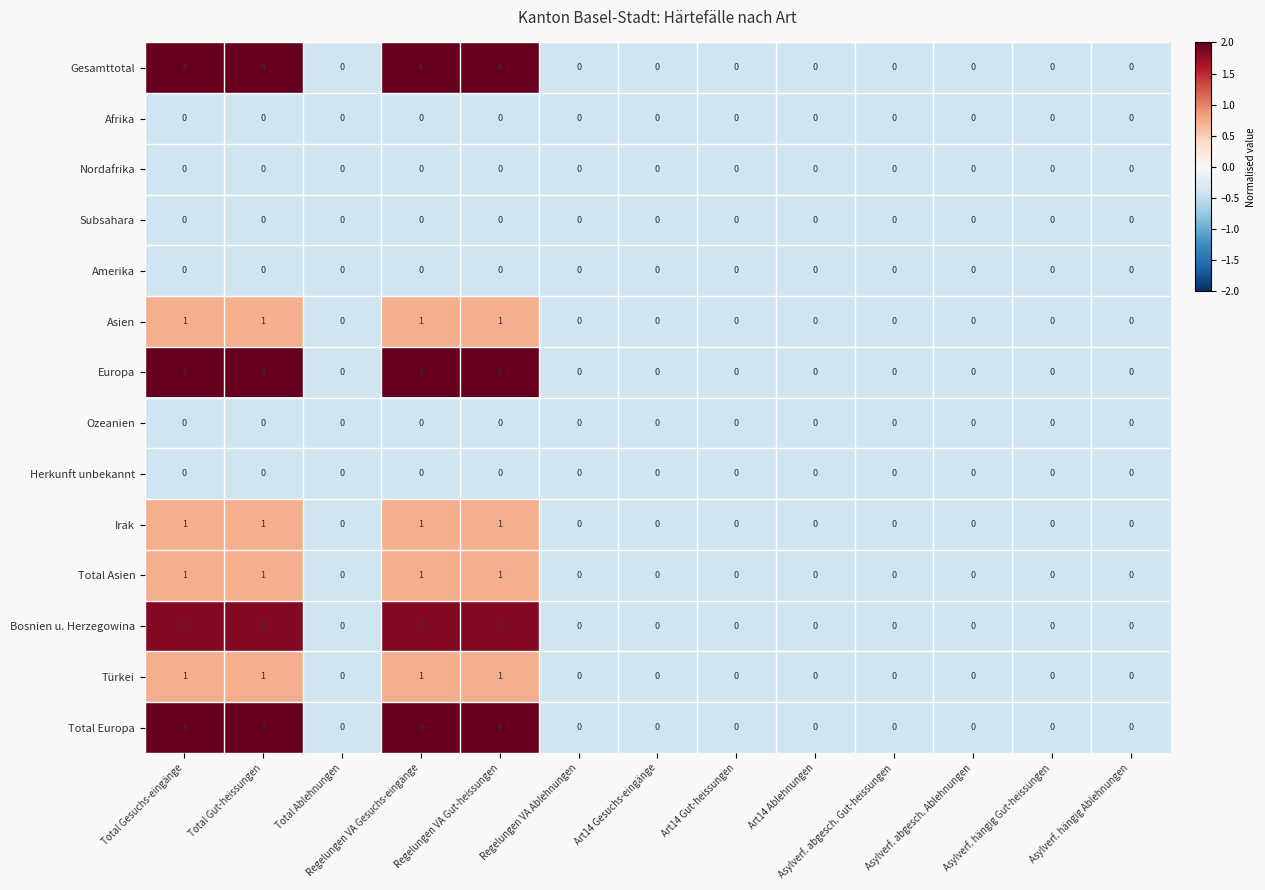

At how many categories does at least one series exceed 1?

4